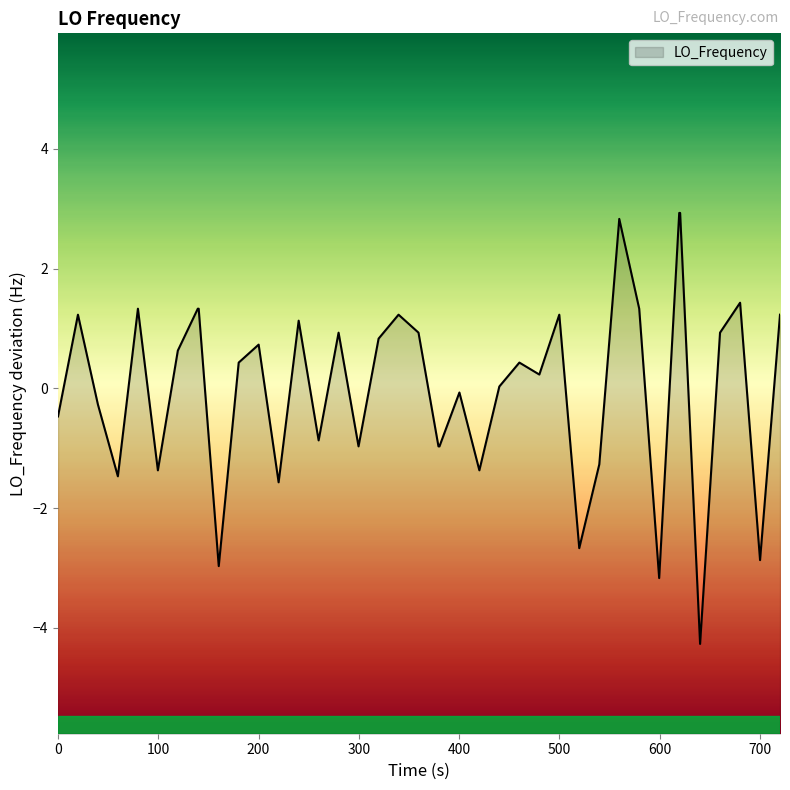

What is the minimum value shown in the chart?

-4.3